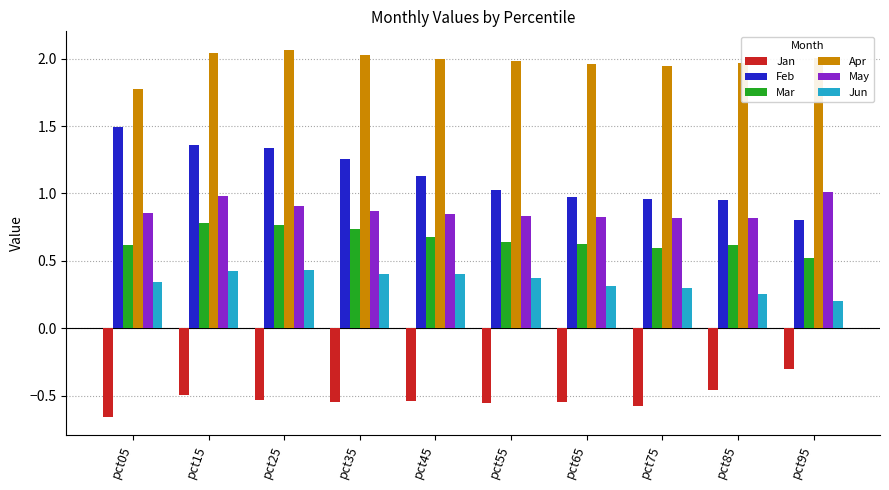

True or false: Apr has a value of 2.4 at pct05.

False